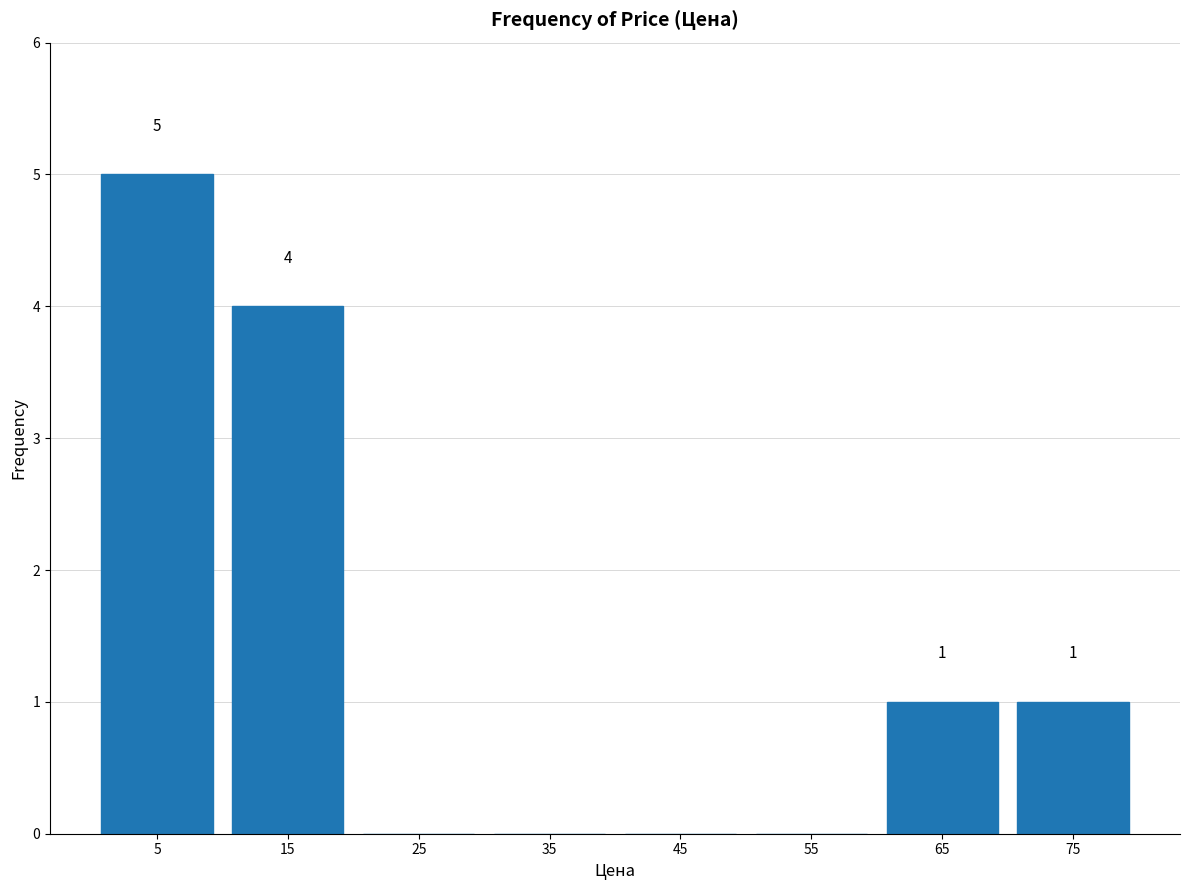

Over which range of the x-axis is the bar tallest?

0 to 10